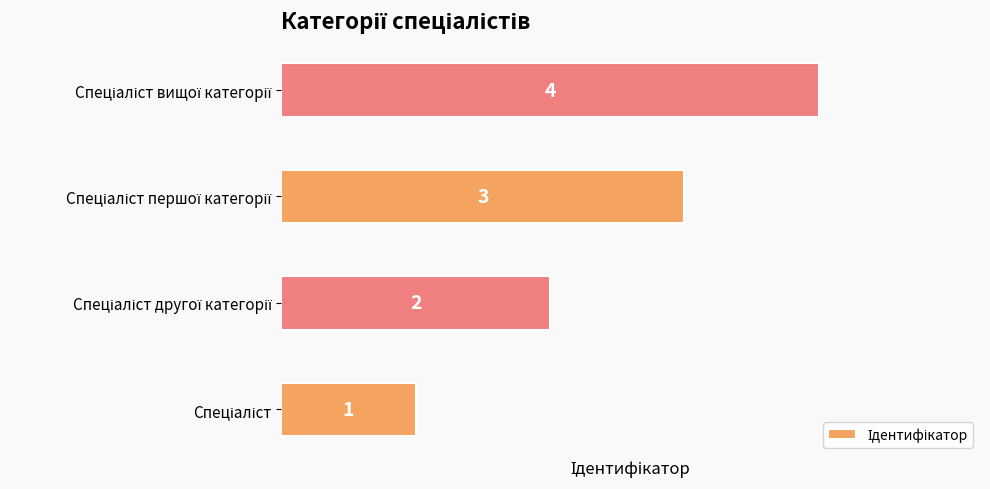

What is the maximum value shown in the chart?

4